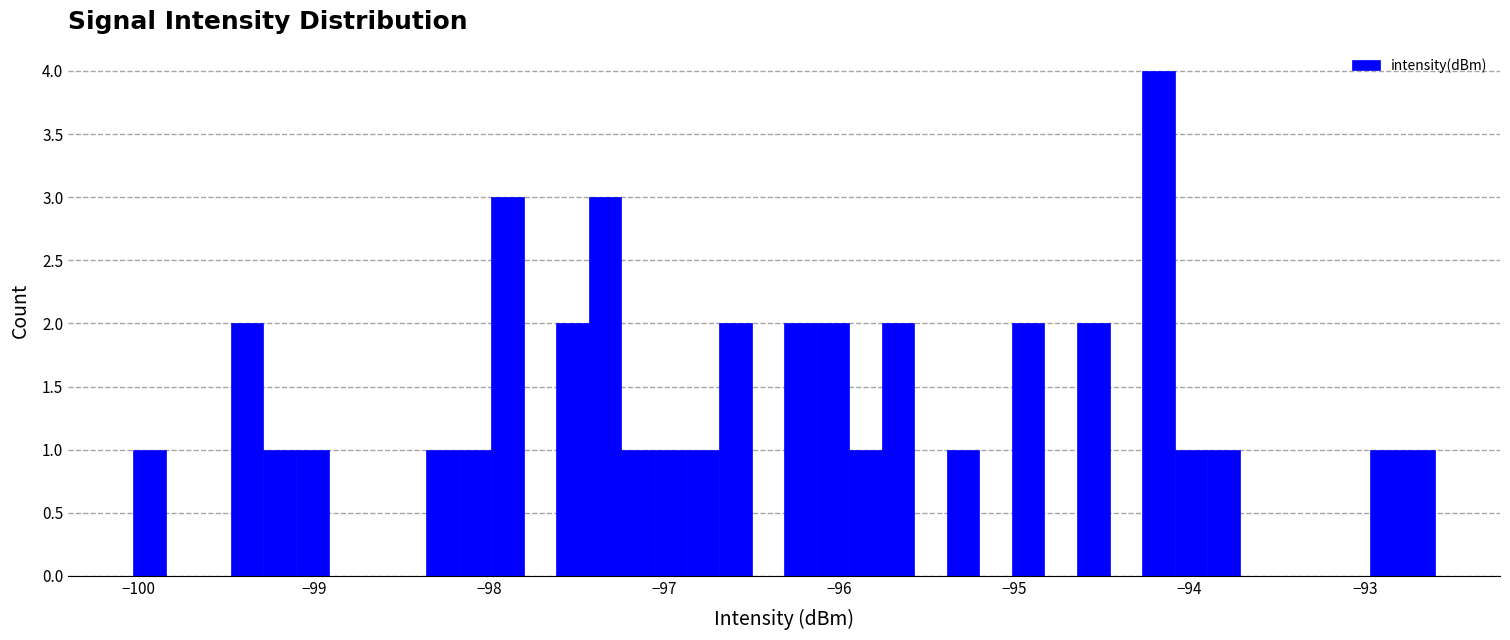

Read against the x-axis, roughly where is the centre of the tallest bar?

-94.2